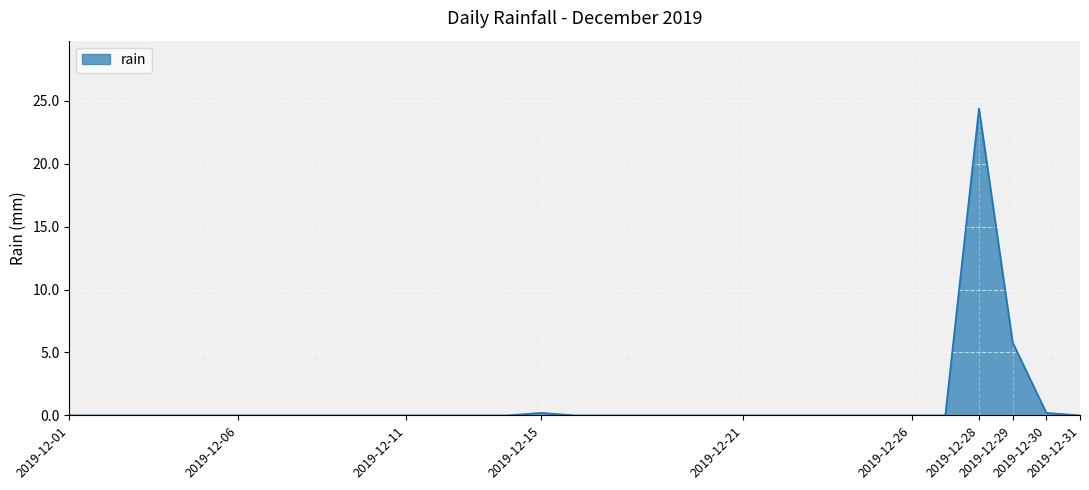

How many lines are shown in the chart?

1